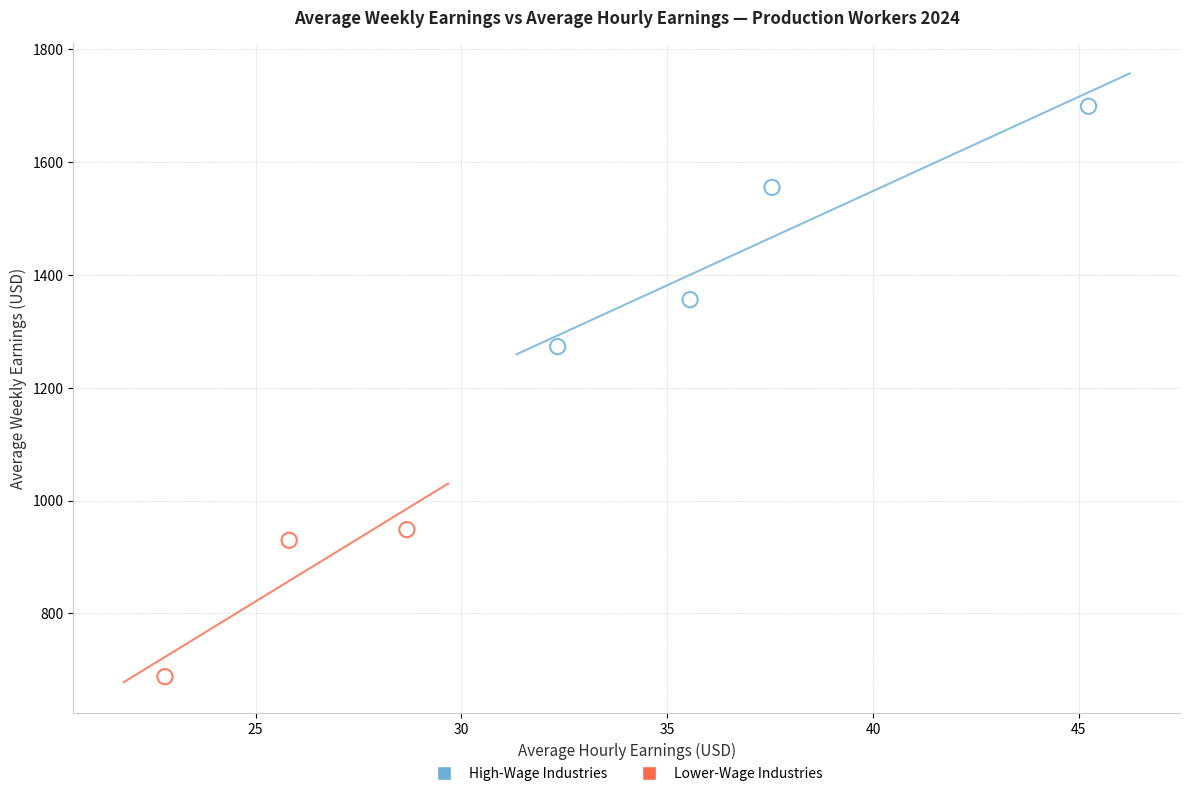

Which series contains the lowest Y value?

Lower-Wage Industries